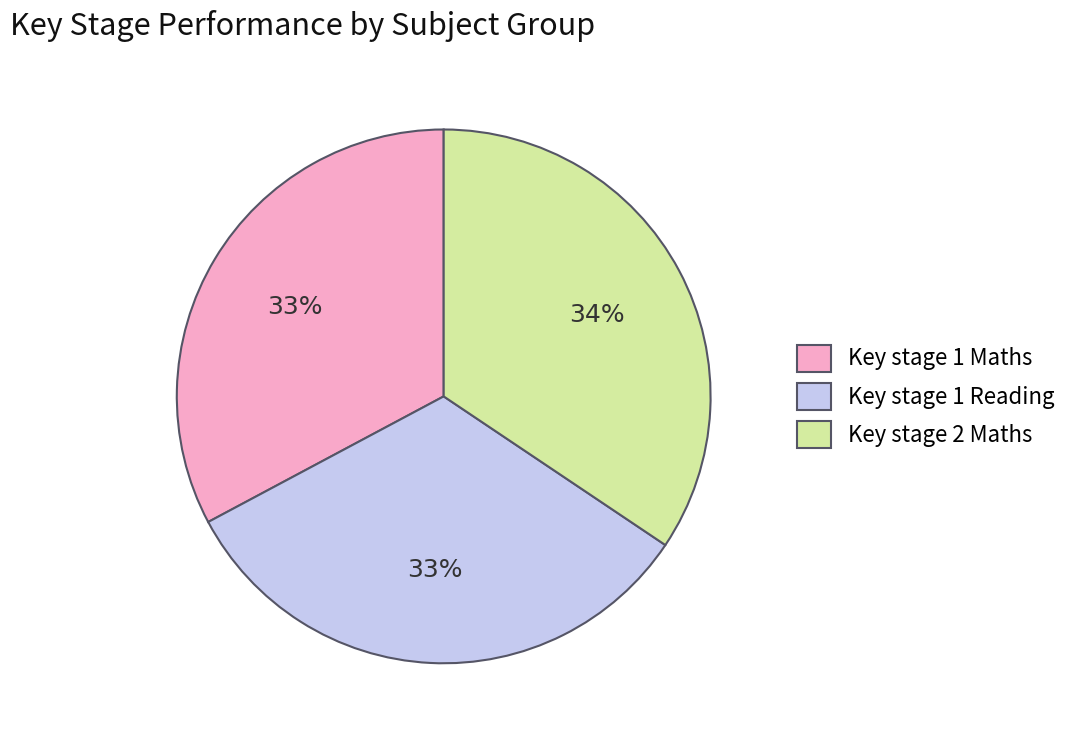

What is the ratio of the value at Key stage 2 Maths to the value at Key stage 1 Maths?

1.0